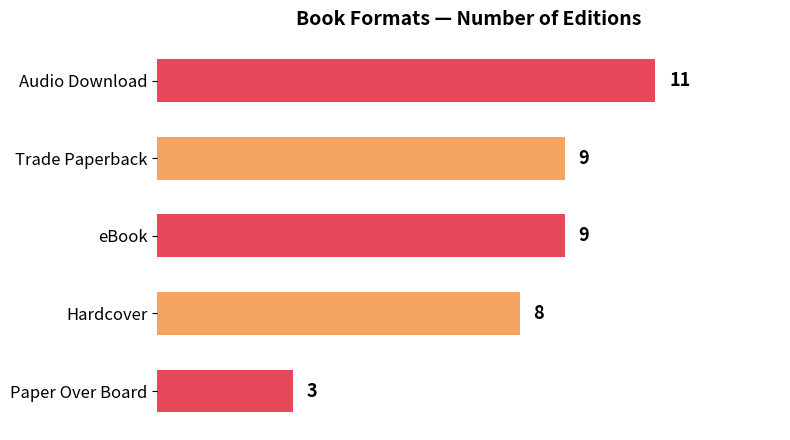

What is the label of the 4th bar from the top?

Hardcover